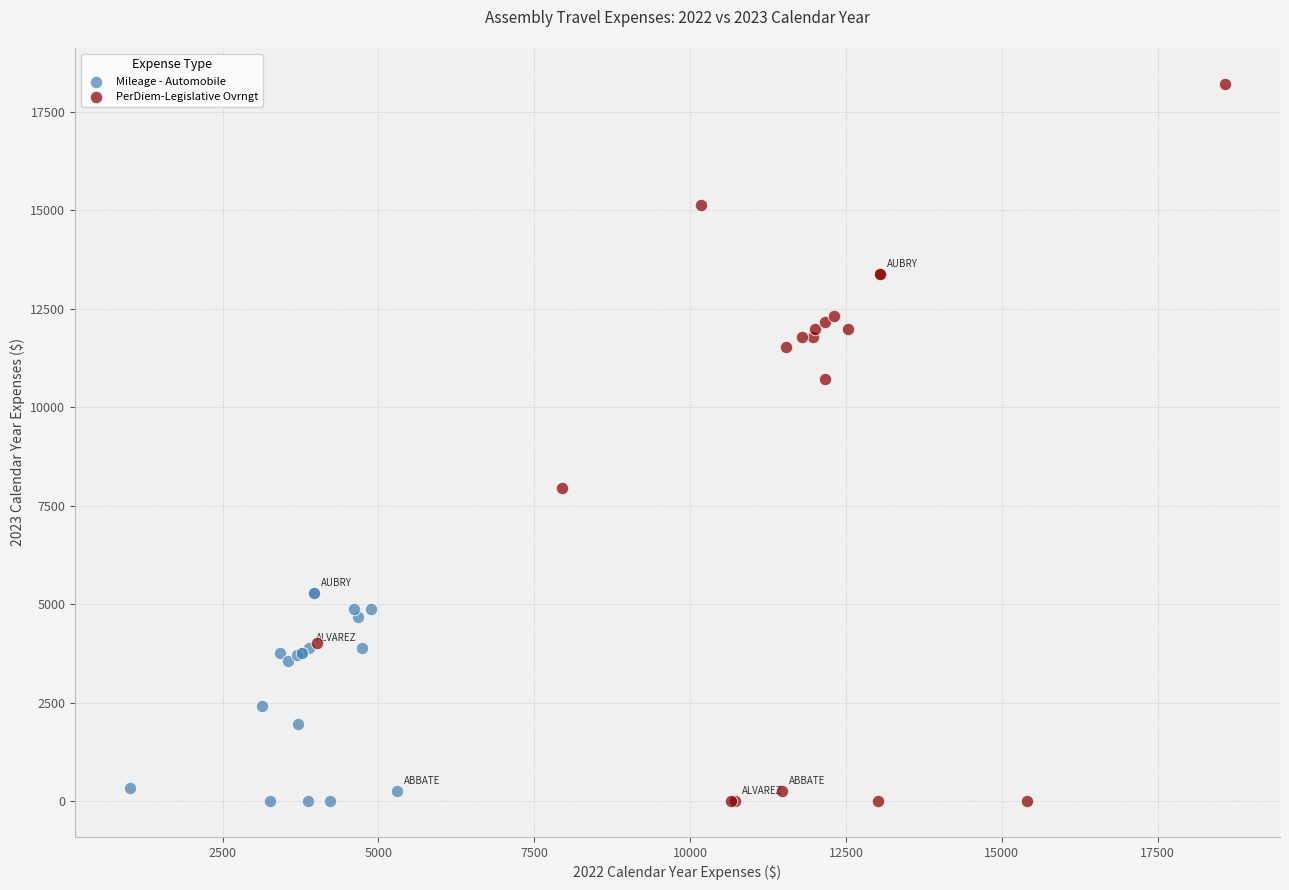

Which series has the largest Y range (max minus min)?

PerDiem-Legislative Ovrngt